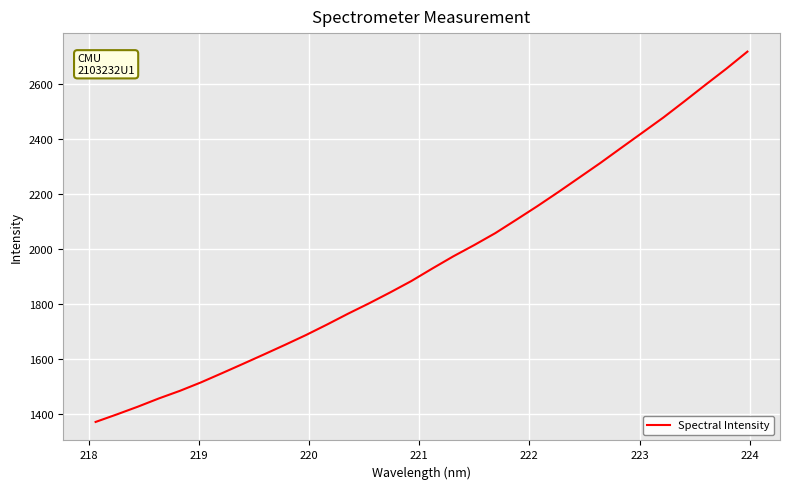

What is the greatest value displayed?

2717.7